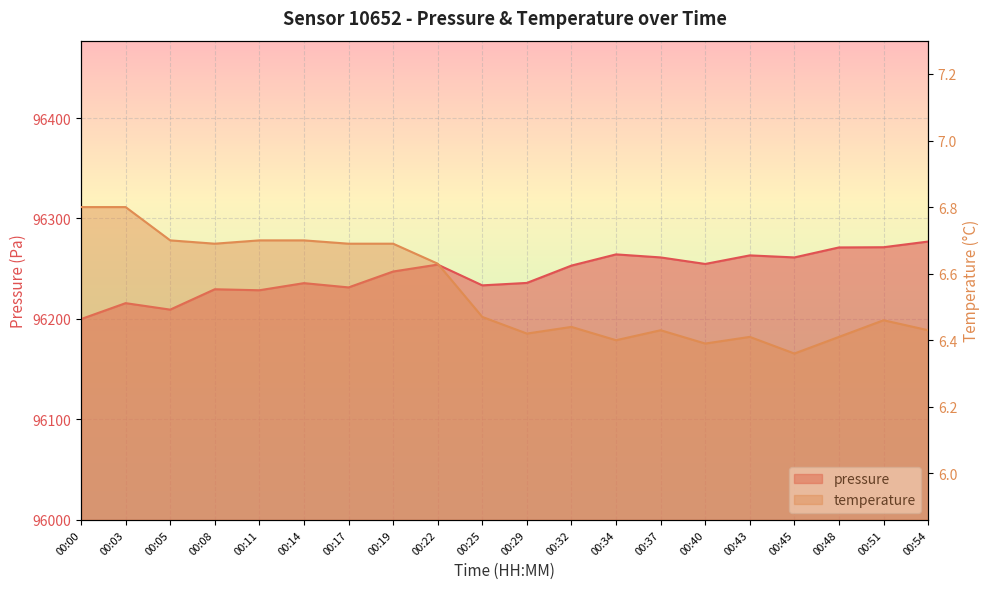

What is the difference between the maximum and minimum values in the temperature series?

0.4